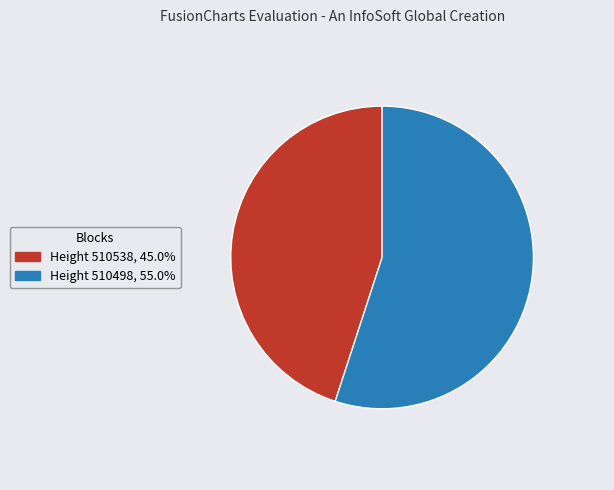

Is there any slice that represents more than half of the pie?

Yes